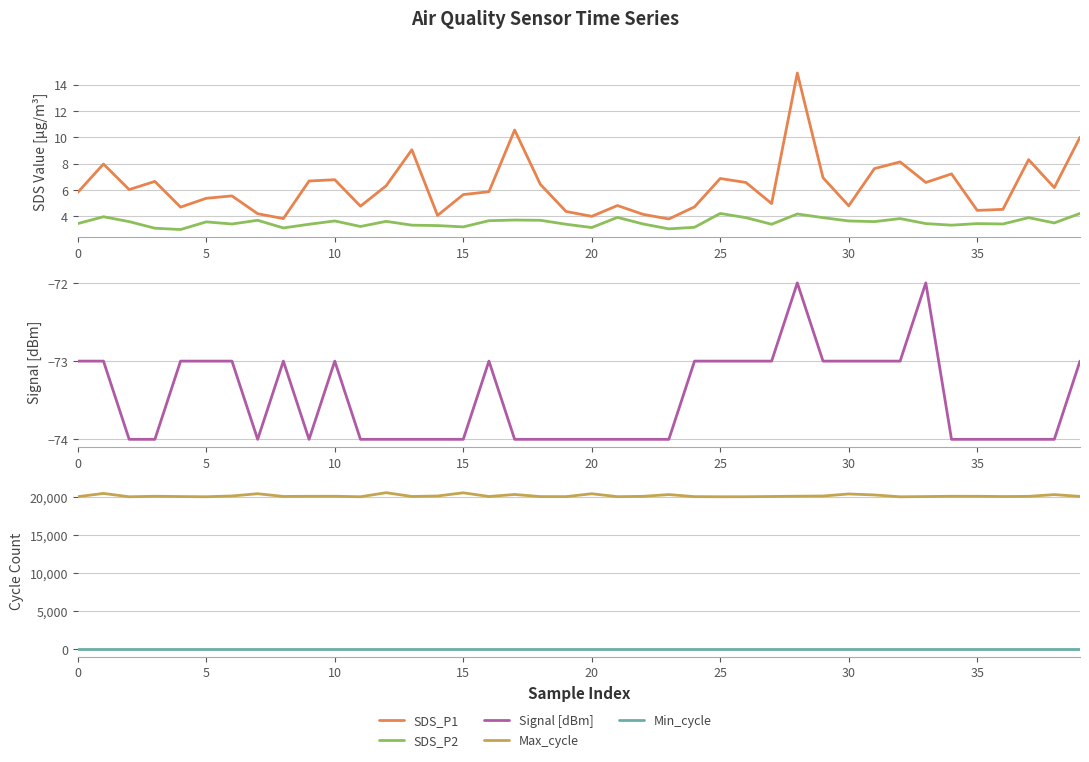

At which label does SDS_P2 reach its peak?

25